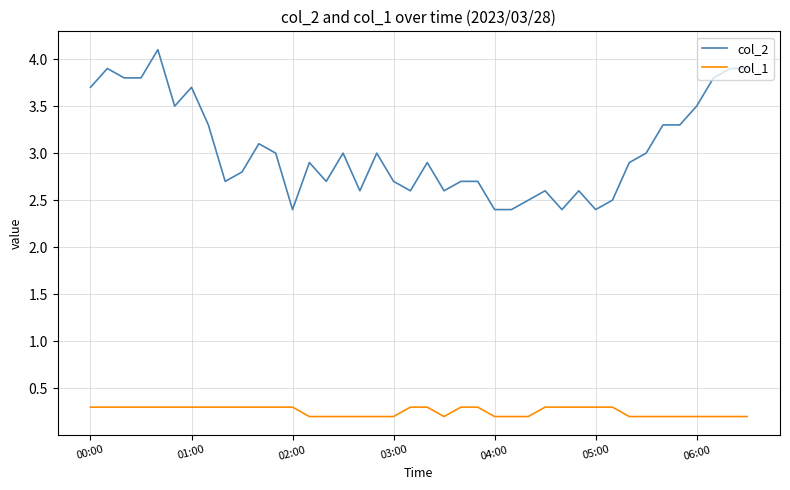

Which series has the widest spread of values?

col_2